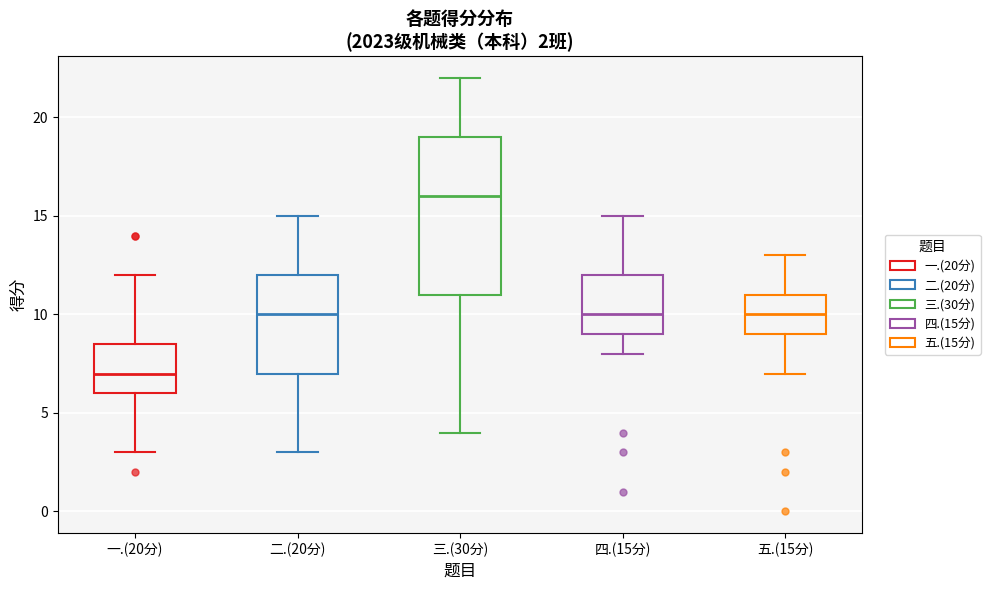

Comparing the boxes themselves (not the whiskers), which one is the tallest?

三.(30分)